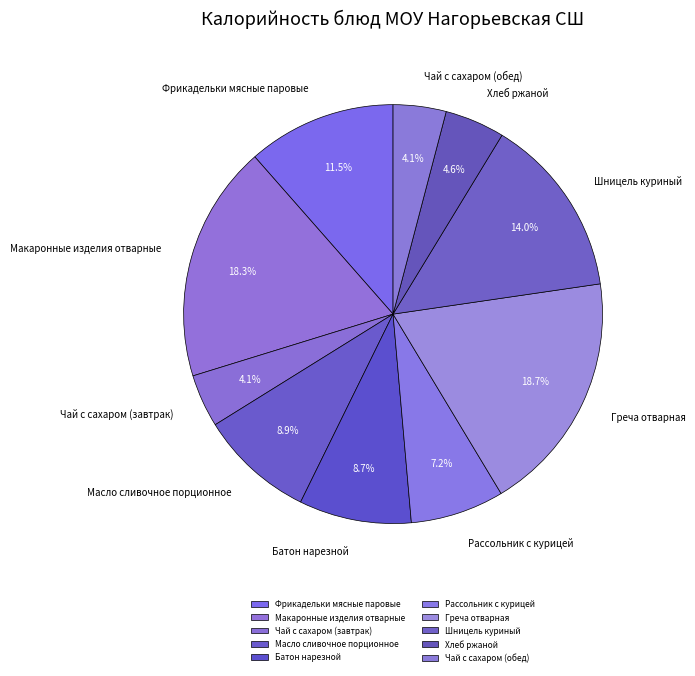

Is it true that Греча отварная is 24% of the pie?

False